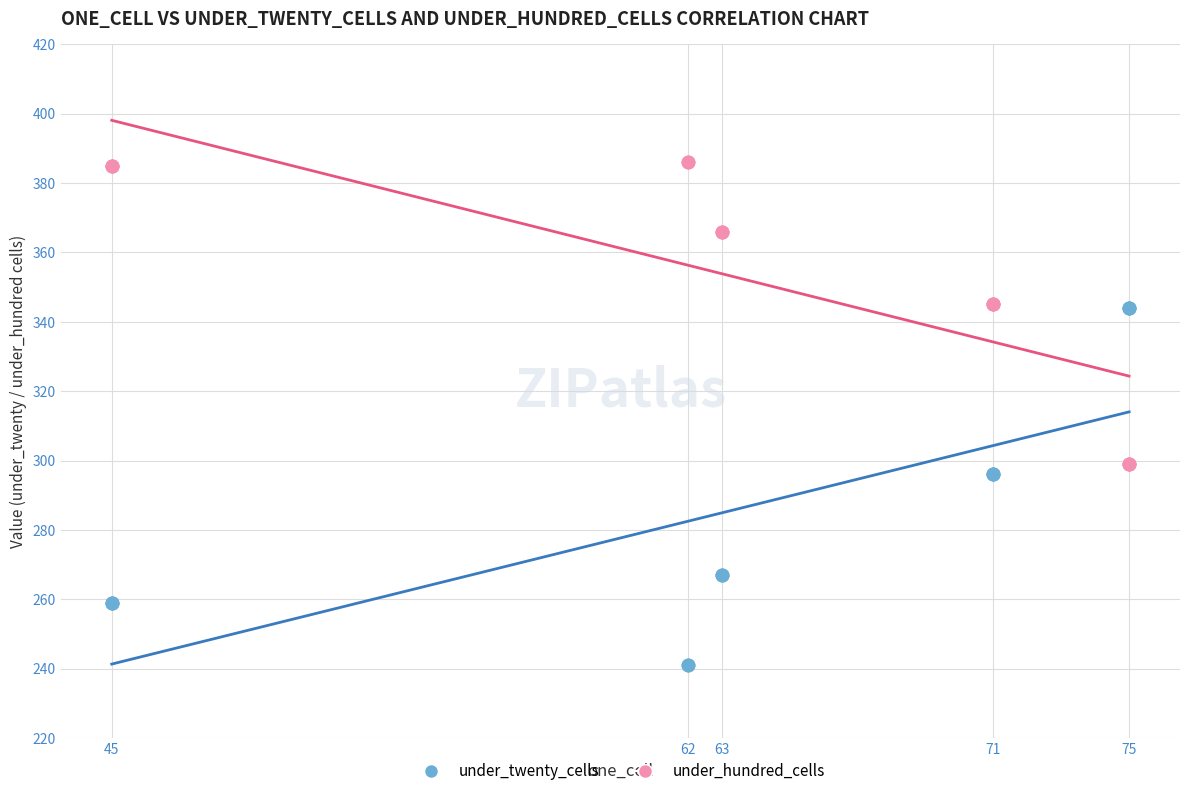

Which series contains the lowest Y value?

under_twenty_cells